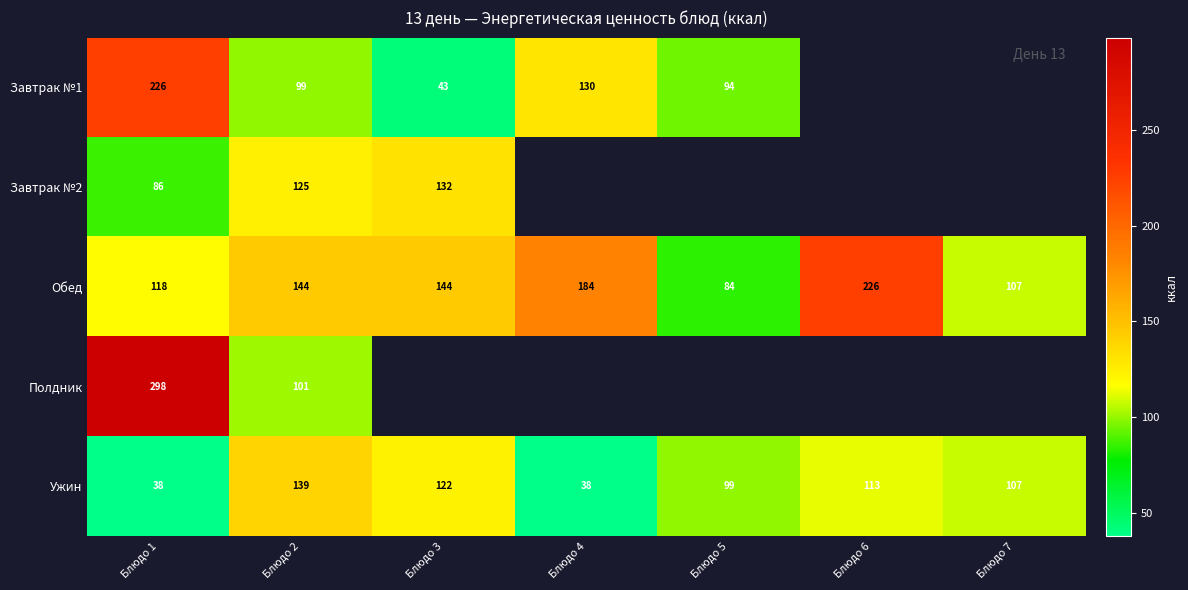

How many distinct data groups are displayed?

5